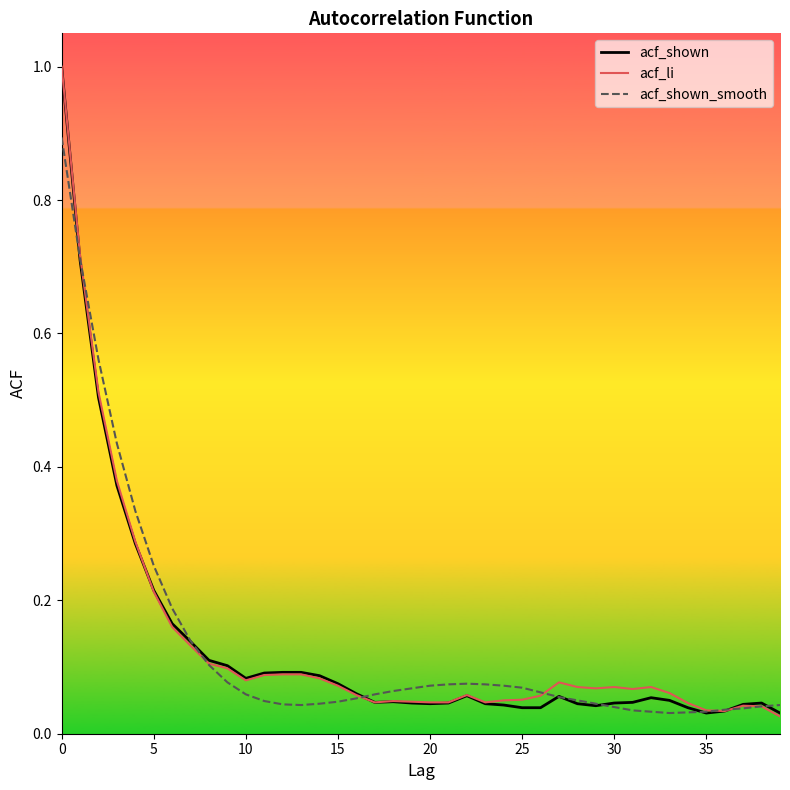

What is the maximum value for acf_shown?

1.0